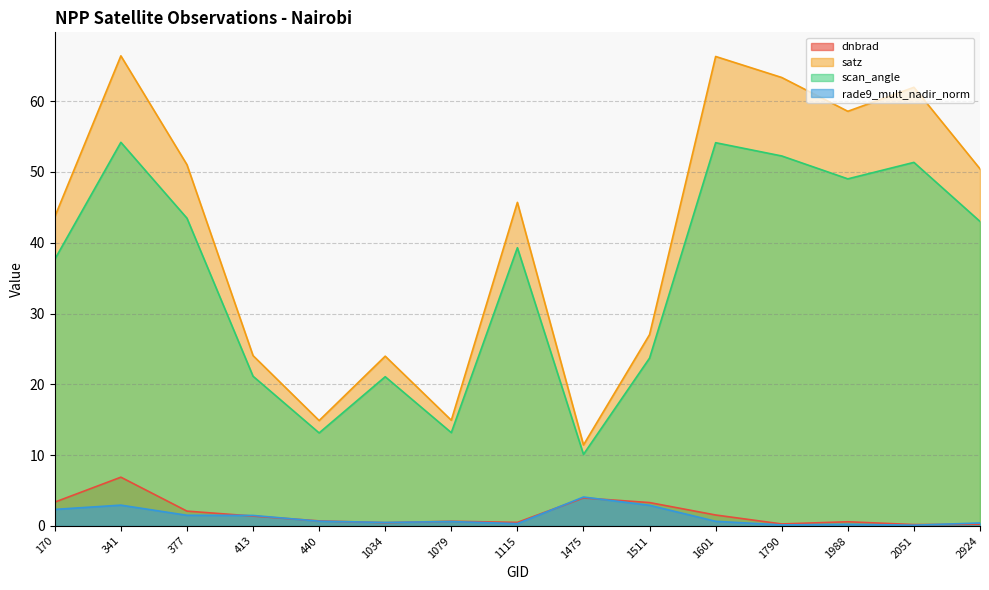

Between 1790 and 170, which is larger?

170